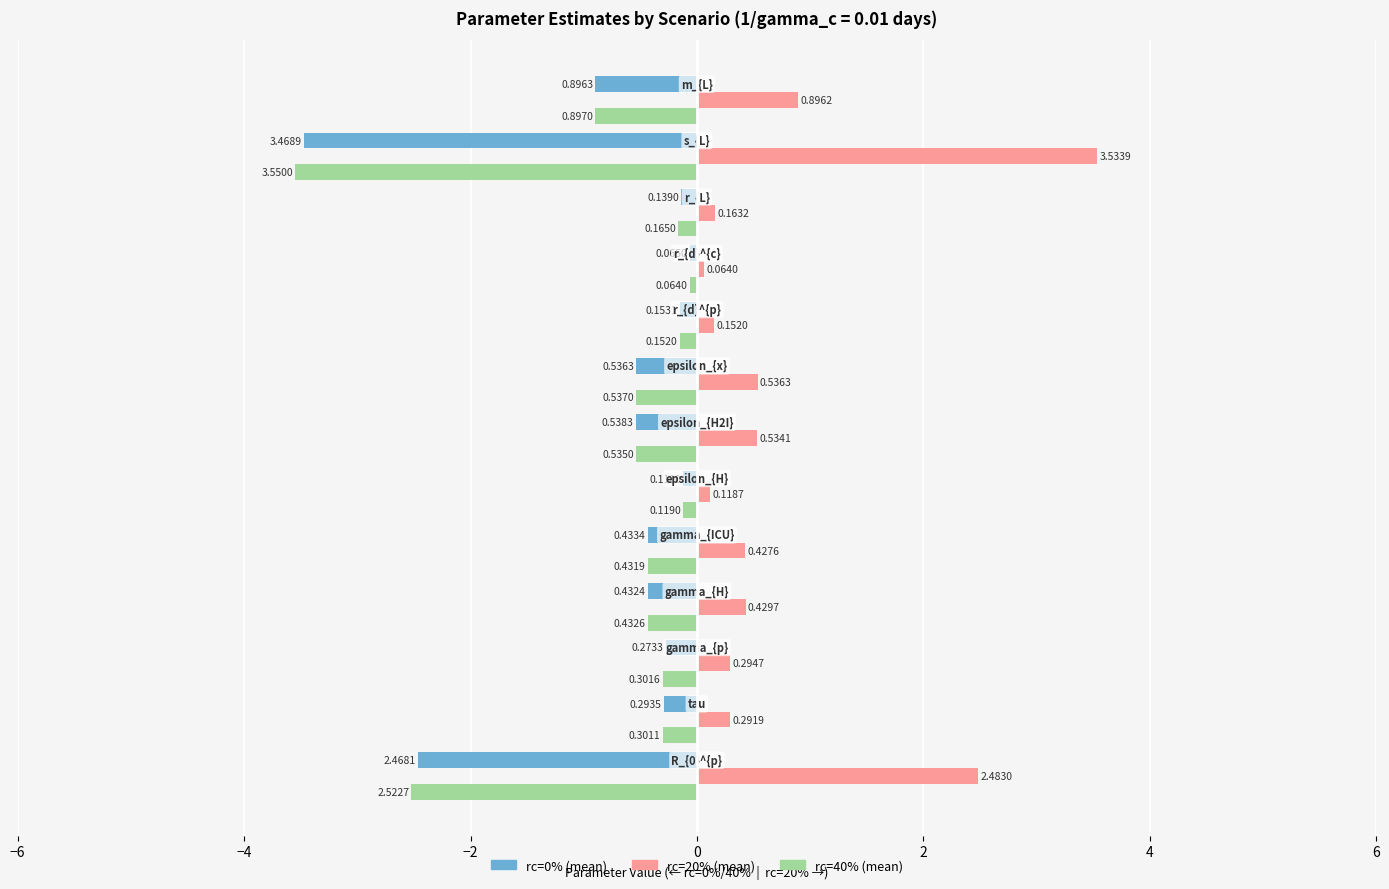

What is the difference between the second highest and minimum values in the rc=40% (mean) series?

3.4